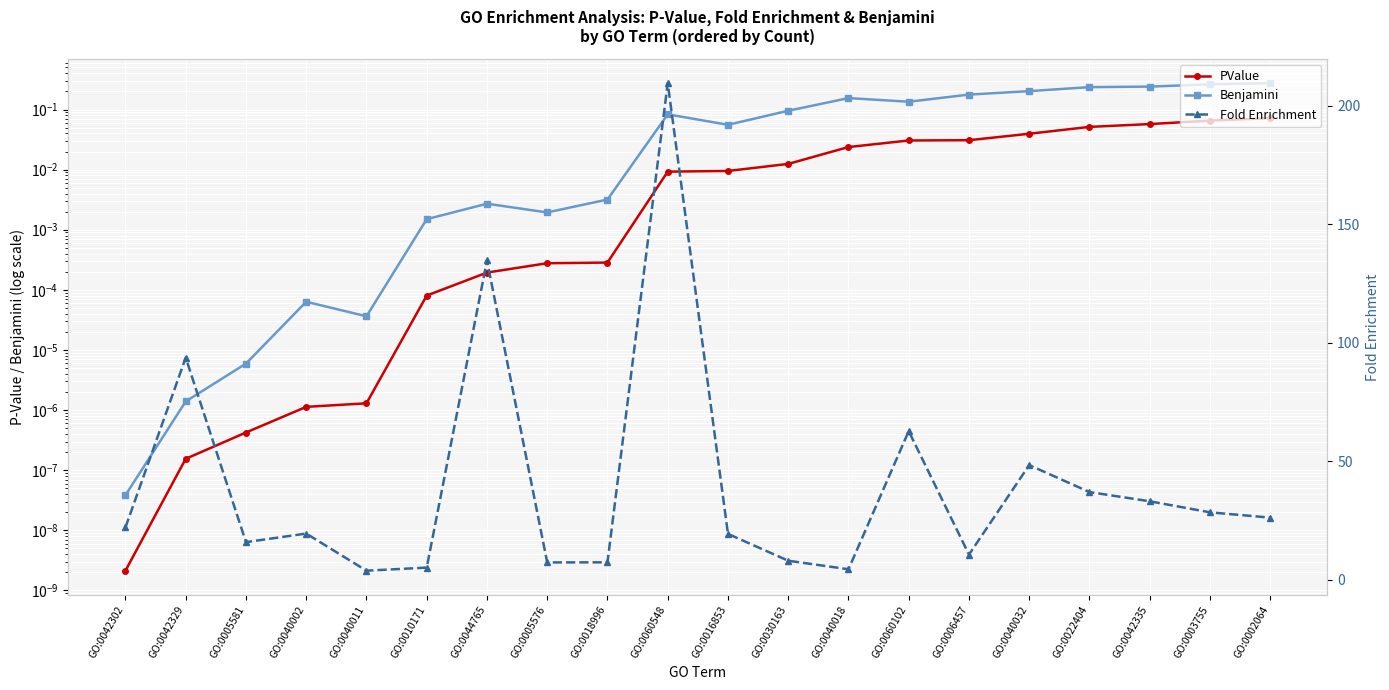

The value of PValue at GO:0042329 is 0.0. True or false?

False